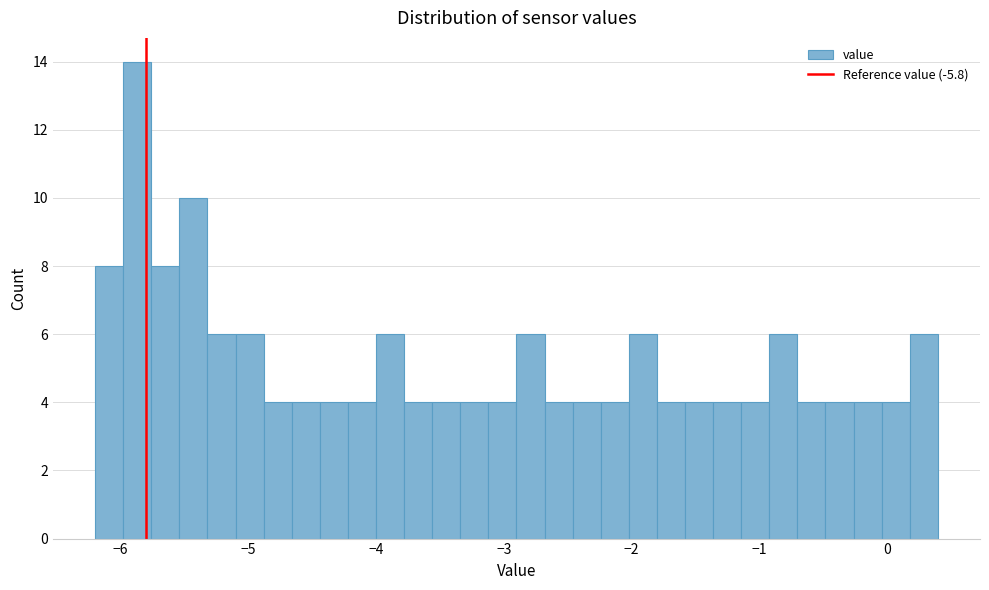

Around what value on the x-axis is the tallest bar? Give the approximate position of its centre, as read against the axis.

-5.9